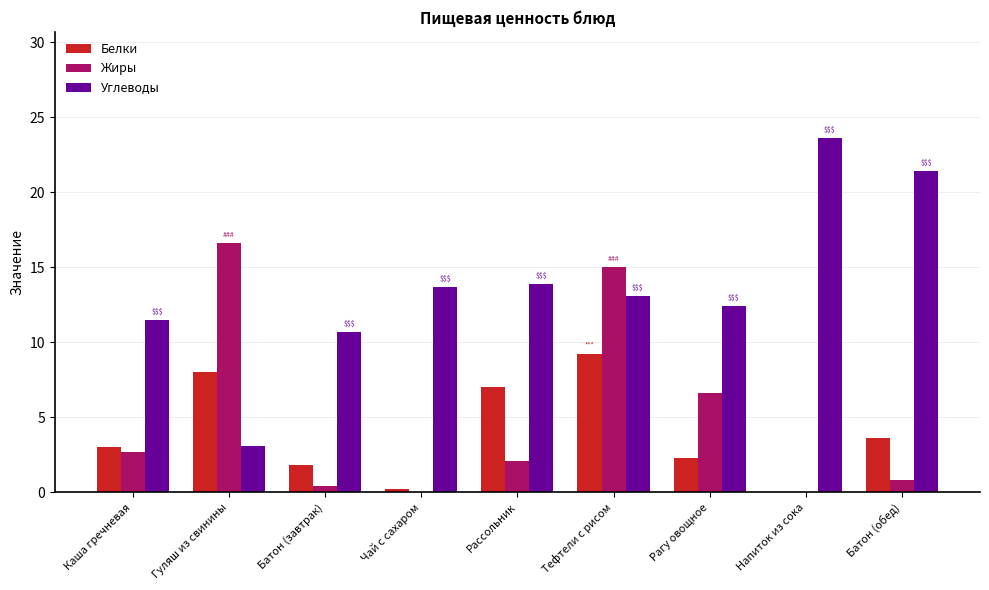

What is the greatest value displayed?

23.6